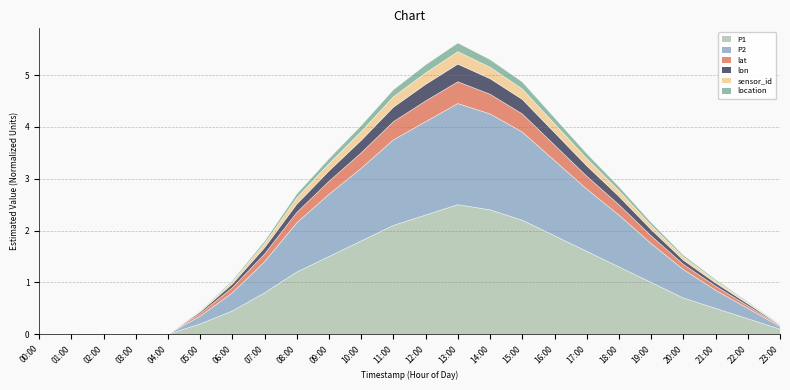

Does the chart display data point markers on the line(s)?

No